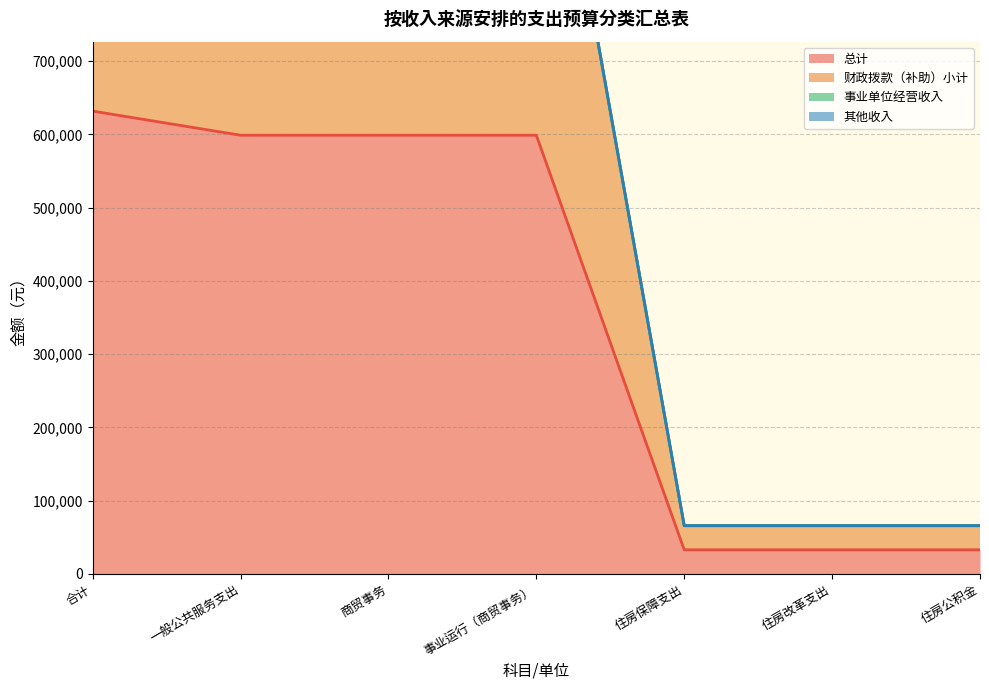

True or false: 总计 has a value of 990123.9 at 一般公共服务支出.

False